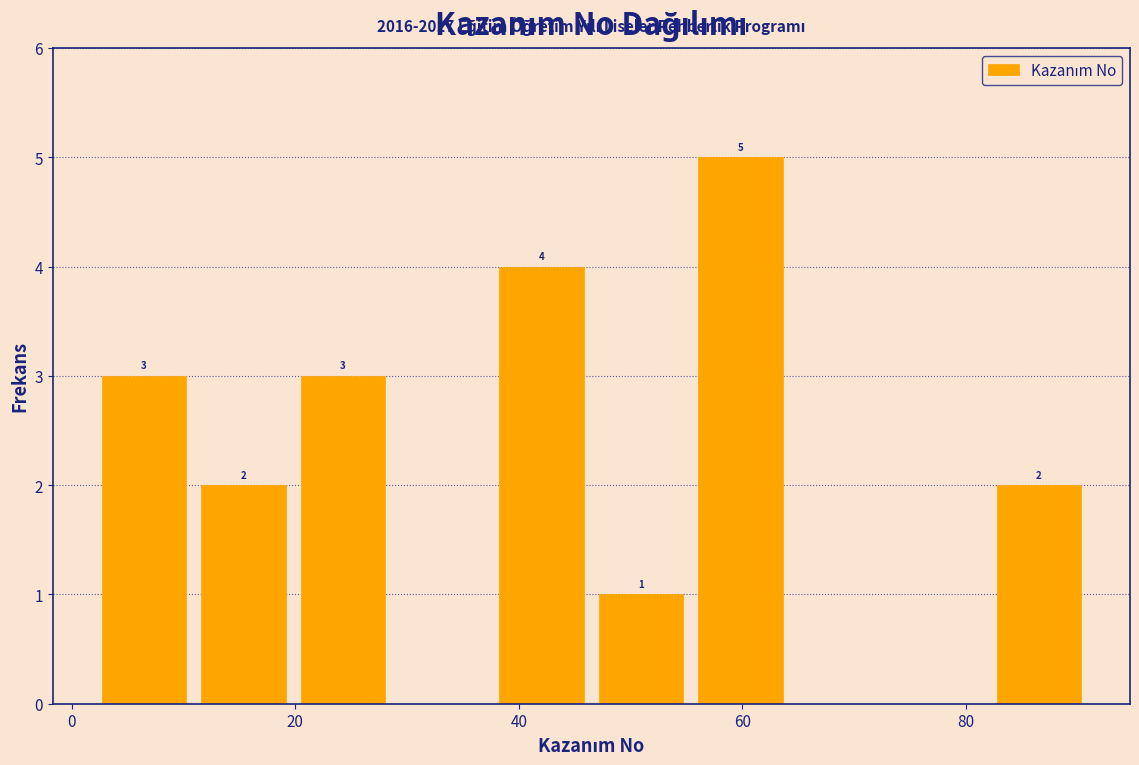

Over which range of the x-axis is the bar tallest?

56 to 64